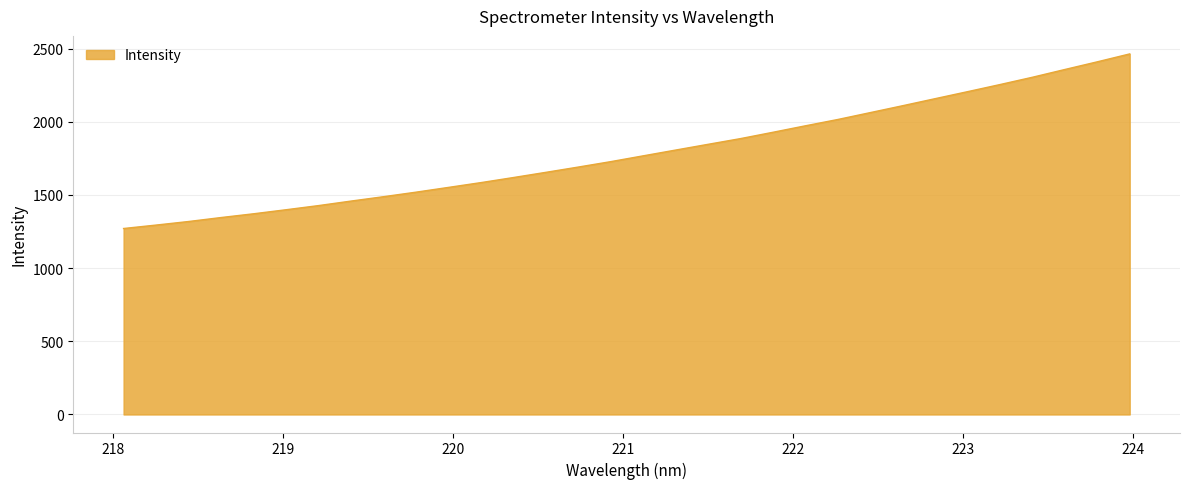

What is the greatest value displayed?

2463.2